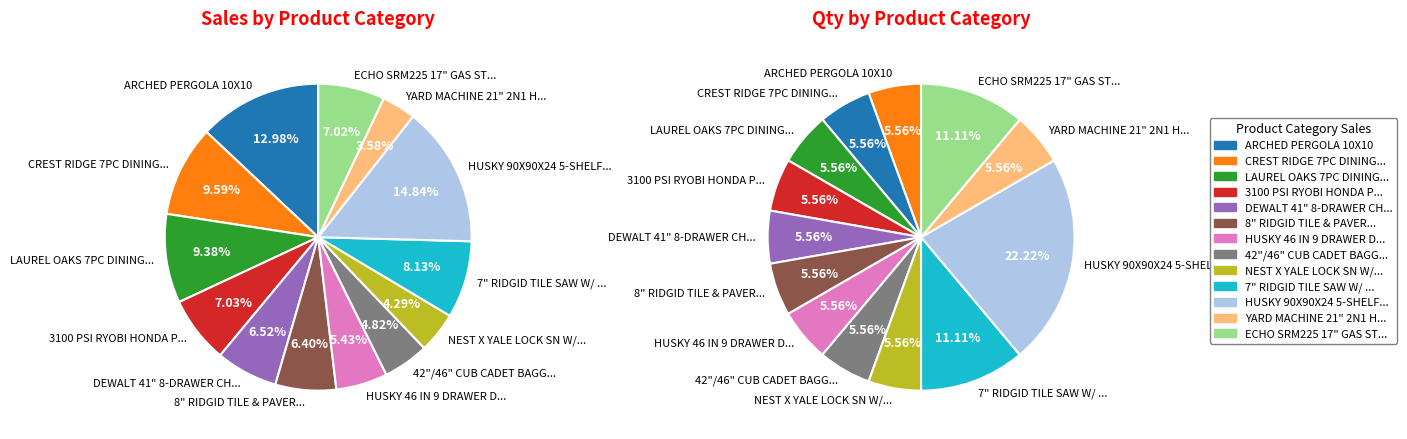

The ARCHED PERGOLA 10X10 slice represents 3% of the pie. True or false?

False